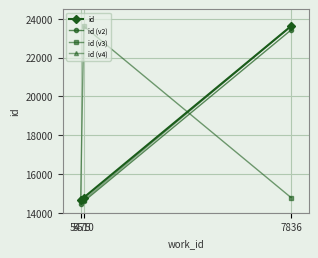

Is it true that id (v4) equals 22082 at 5475?

False